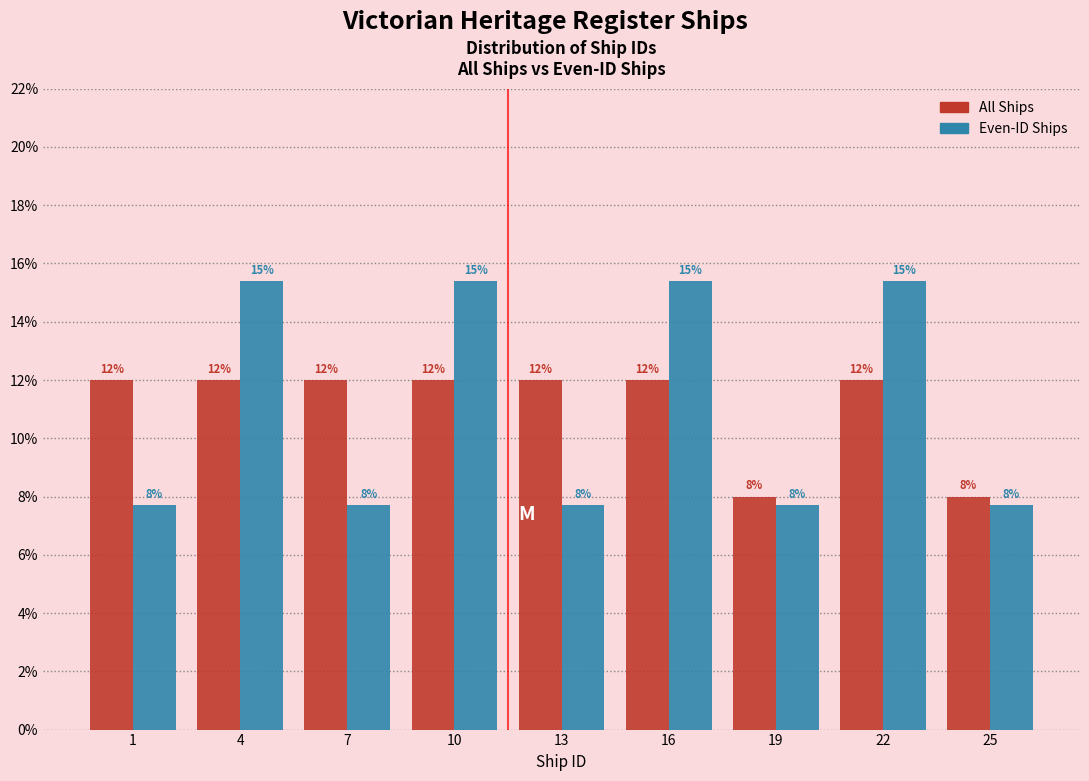

What is the minimum value shown in the chart?

7.7